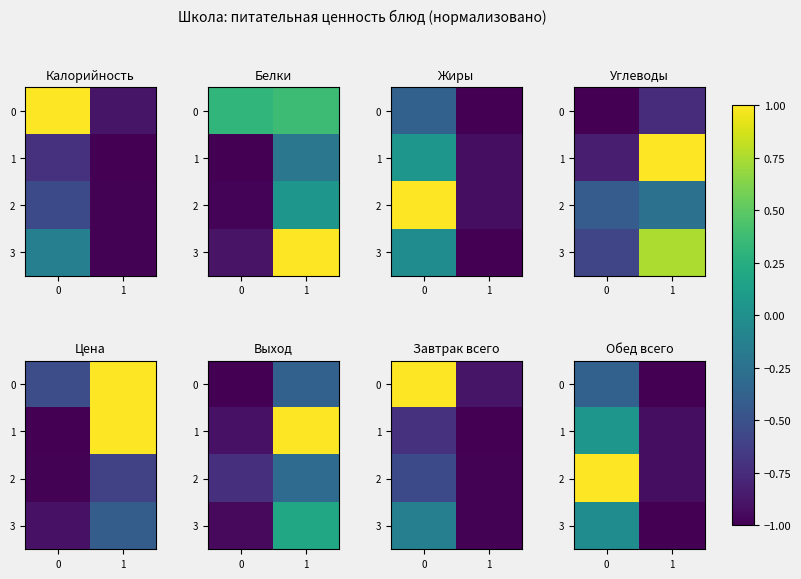

Rank the series at 0 from lowest to highest value.

row_0, row_3, row_1, row_2